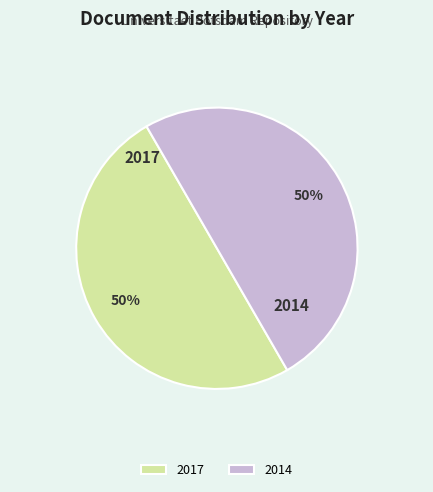

Is the sum of 2014 and 2017 greater than half?

Yes